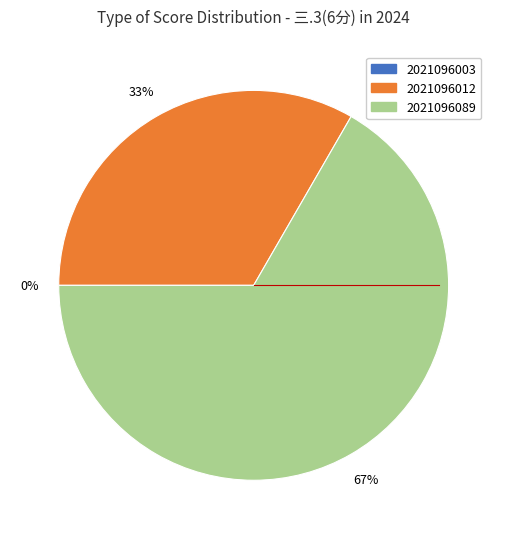

To the nearest percent, what is the average slice percentage?

33%